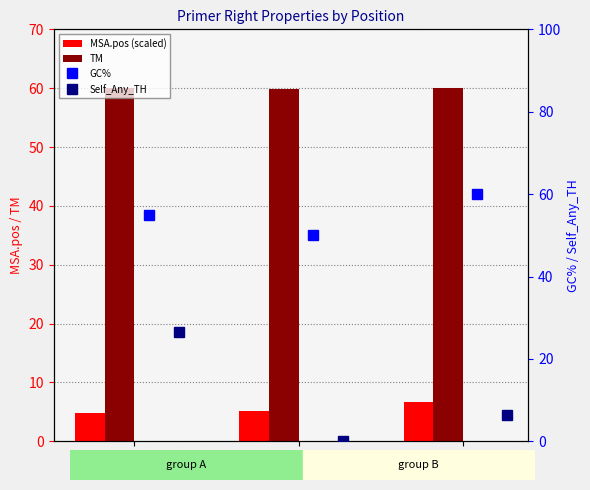

True or false: GC% has a value of 72.7 at 2478.

False